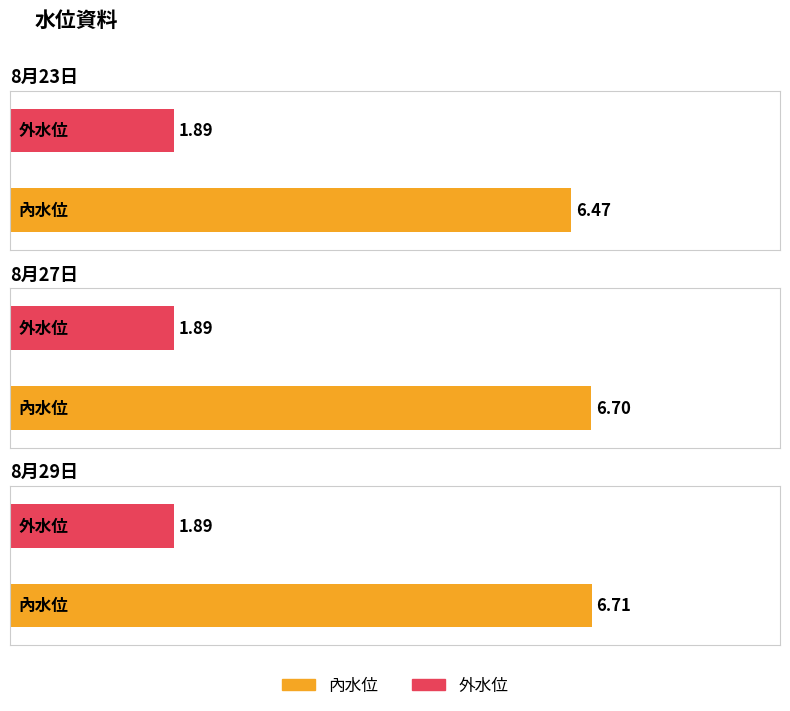

What is the total value across all series at 8月27日?

8.6